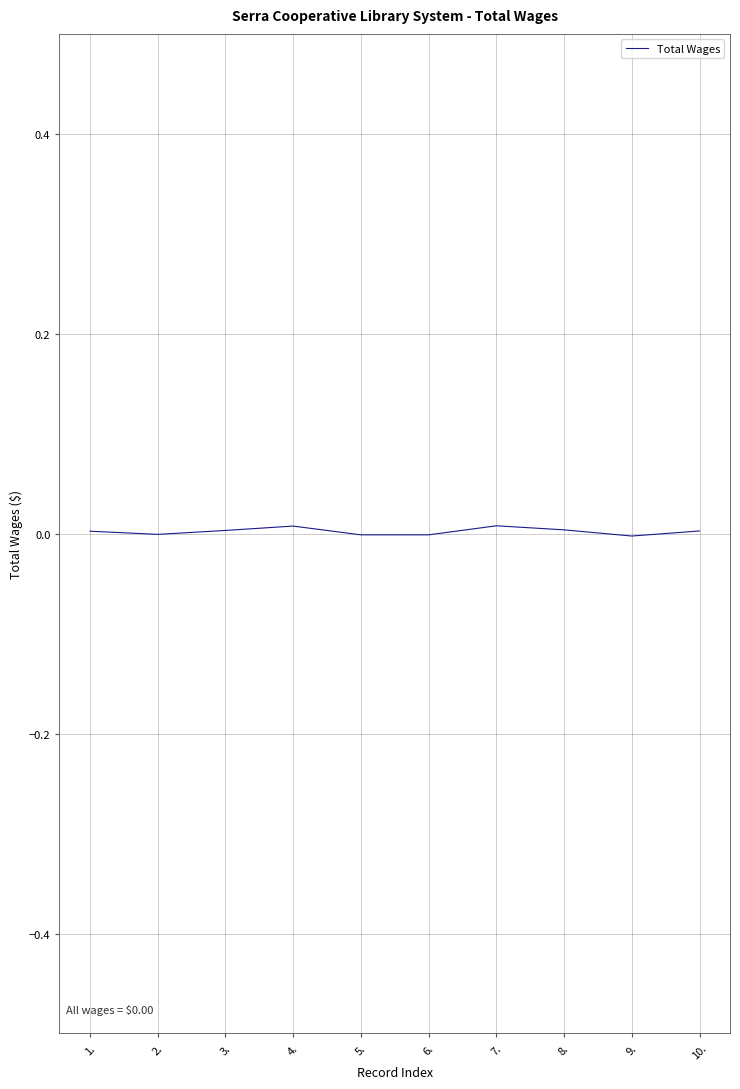

The value at 8. is 0.0. True or false?

True